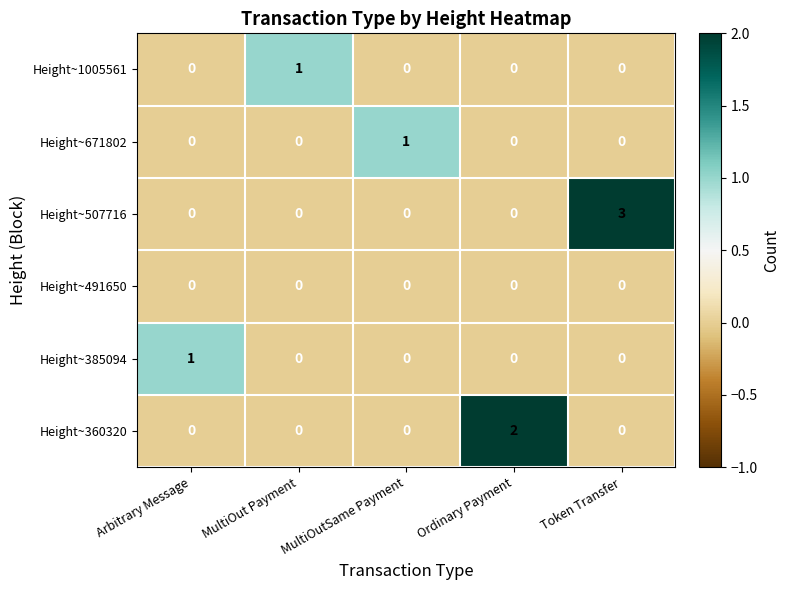

Is it true that Height~360320 equals -1 at Arbitrary Message?

False